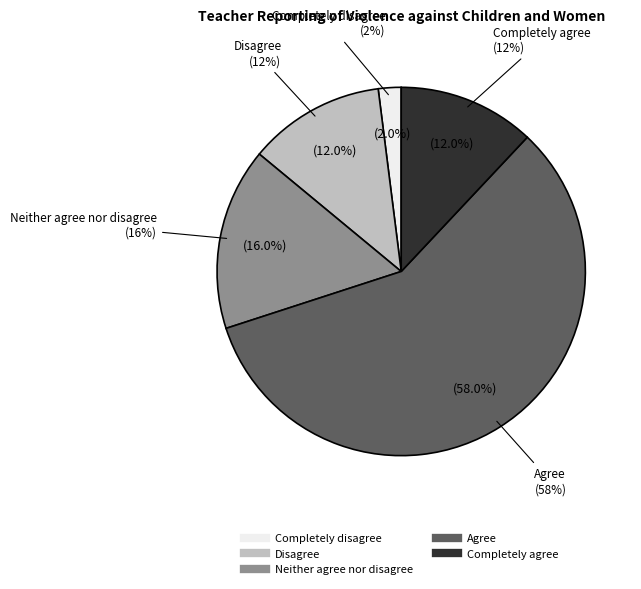

To the nearest percent, what percentage of the pie is Completely agree?

12%